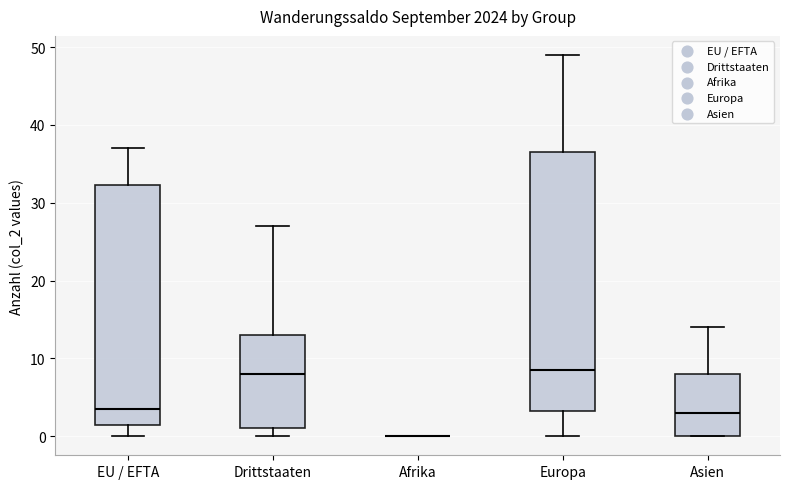

Where is the upper edge of the box for EU / EFTA on the y-axis? The values are not printed on the chart, so give them approximately, as read against the axis.

32